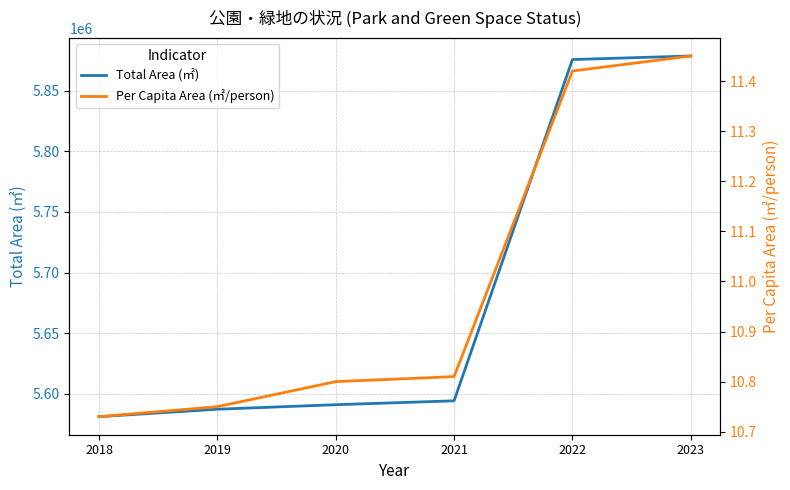

True or false: Total Area (㎡) and Per Capita Area (㎡/person) cross at least once.

False